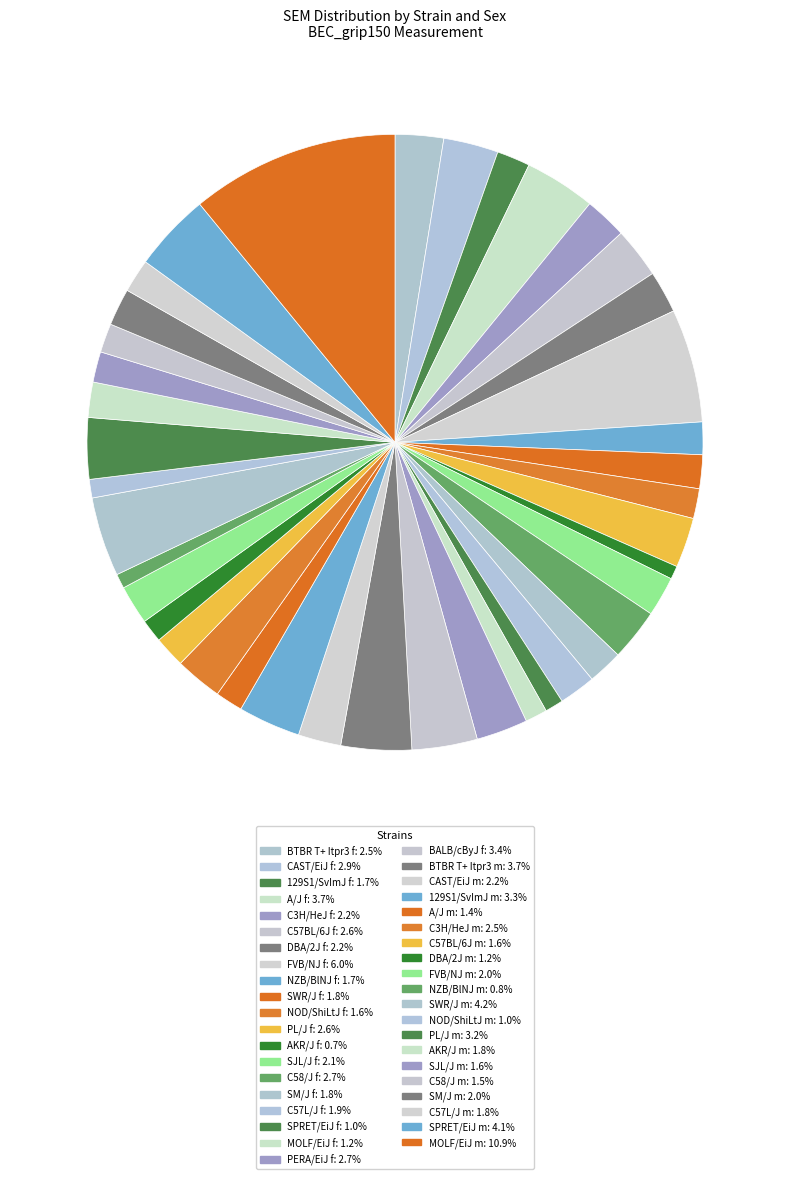

Is the sum of 129S1/SvImJ m and MOLF/EiJ m greater than half?

No